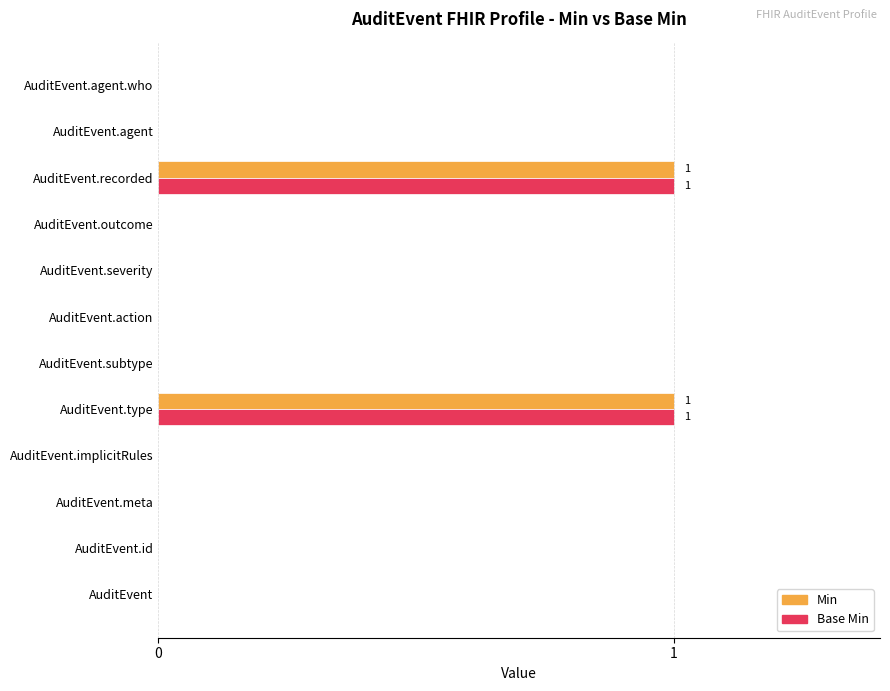

The Min series shows -1 at AuditEvent.implicitRules. True or false?

False